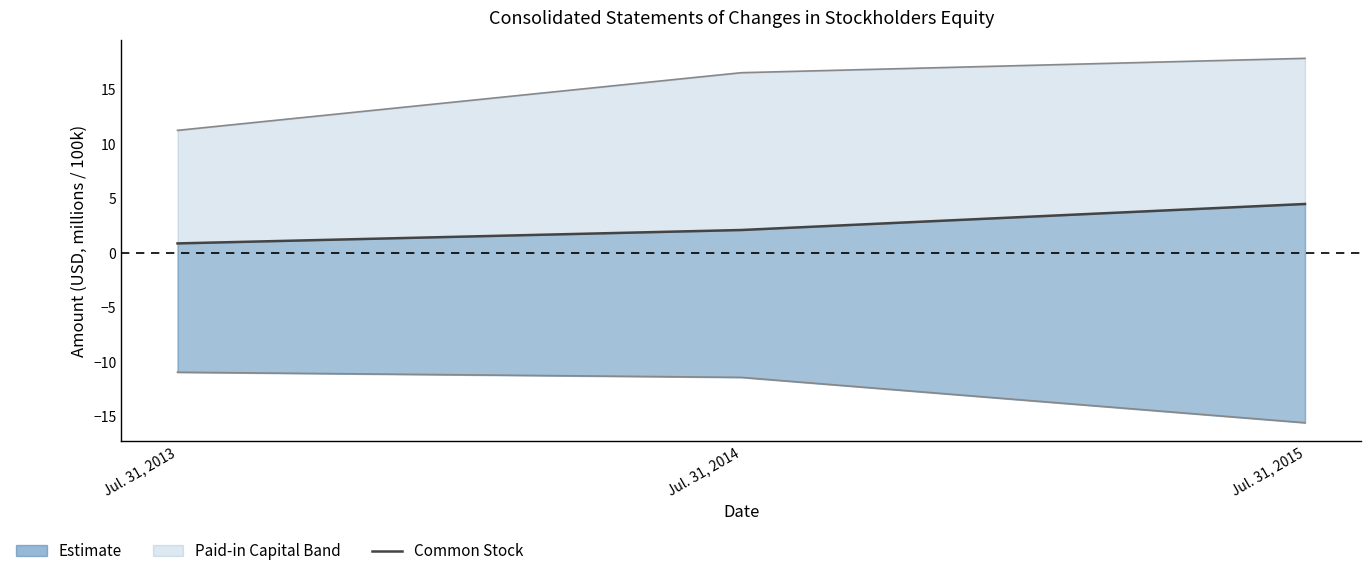

Rank the categories by value from highest to lowest.

Jul. 31, 2015, Jul. 31, 2014, Jul. 31, 2013